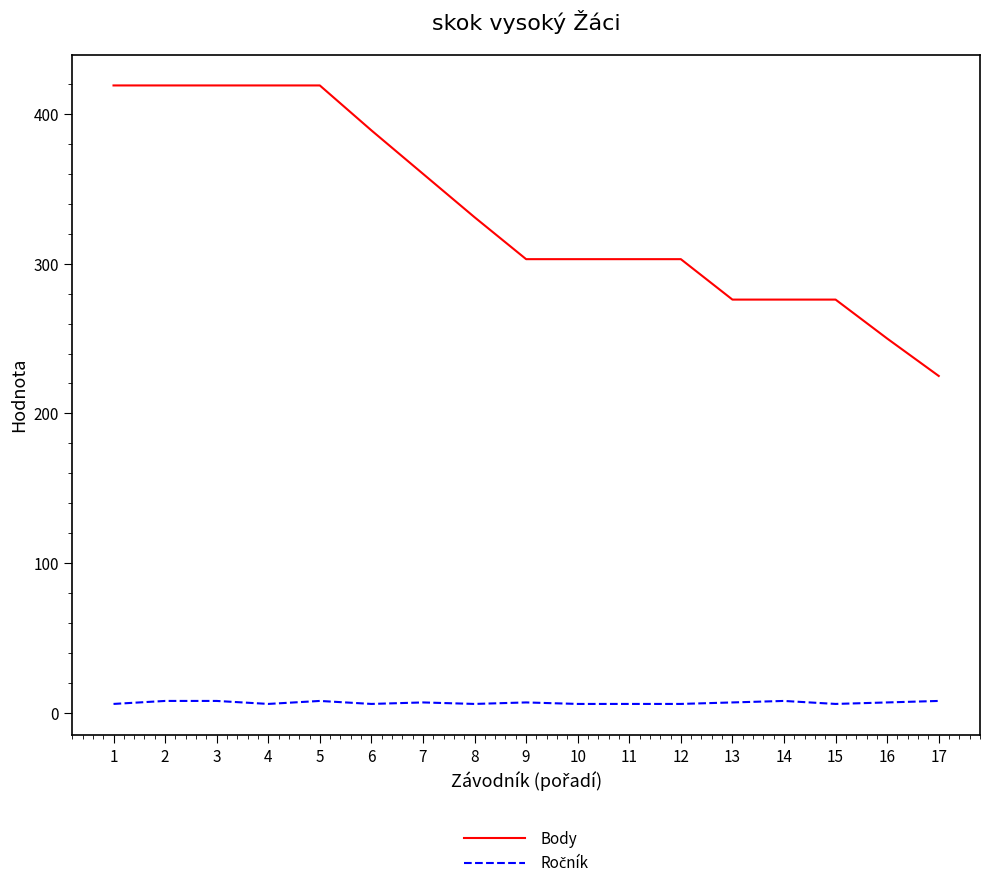

The value of Body at 5 is 110. True or false?

False